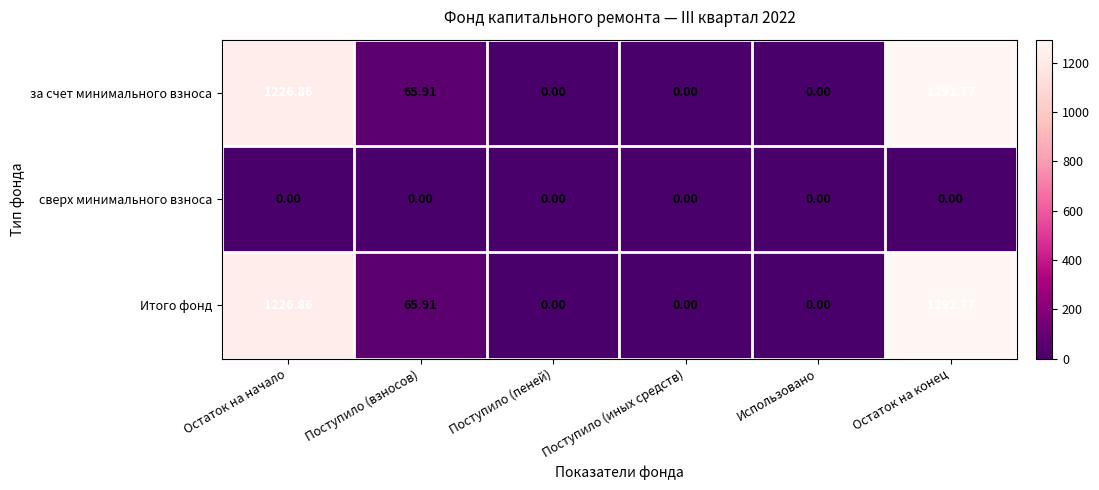

Which category has the highest value across all series?

Остаток на конец